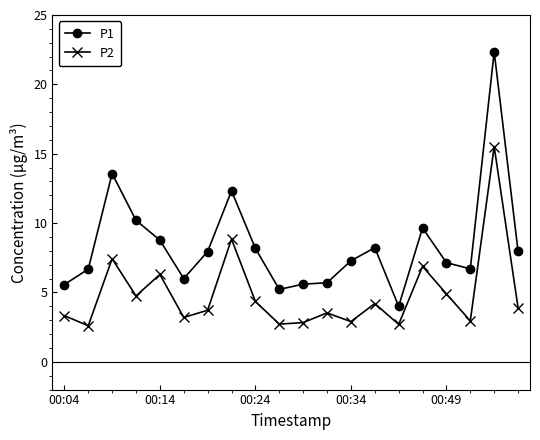

Rank the series by their average value, from lowest to highest.

P2, P1